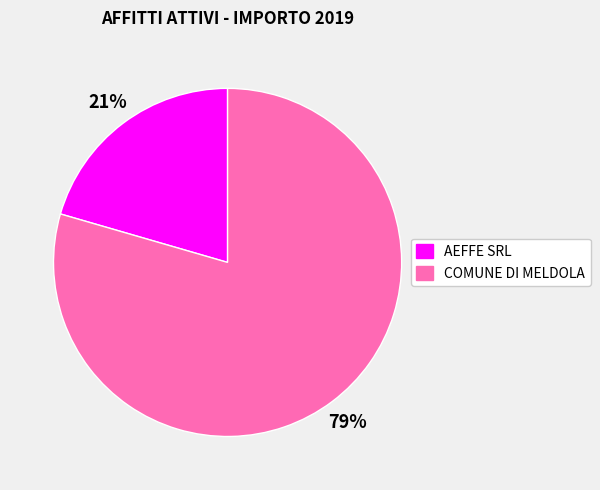

True or false: AEFFE SRL accounts for 10% of the total.

False